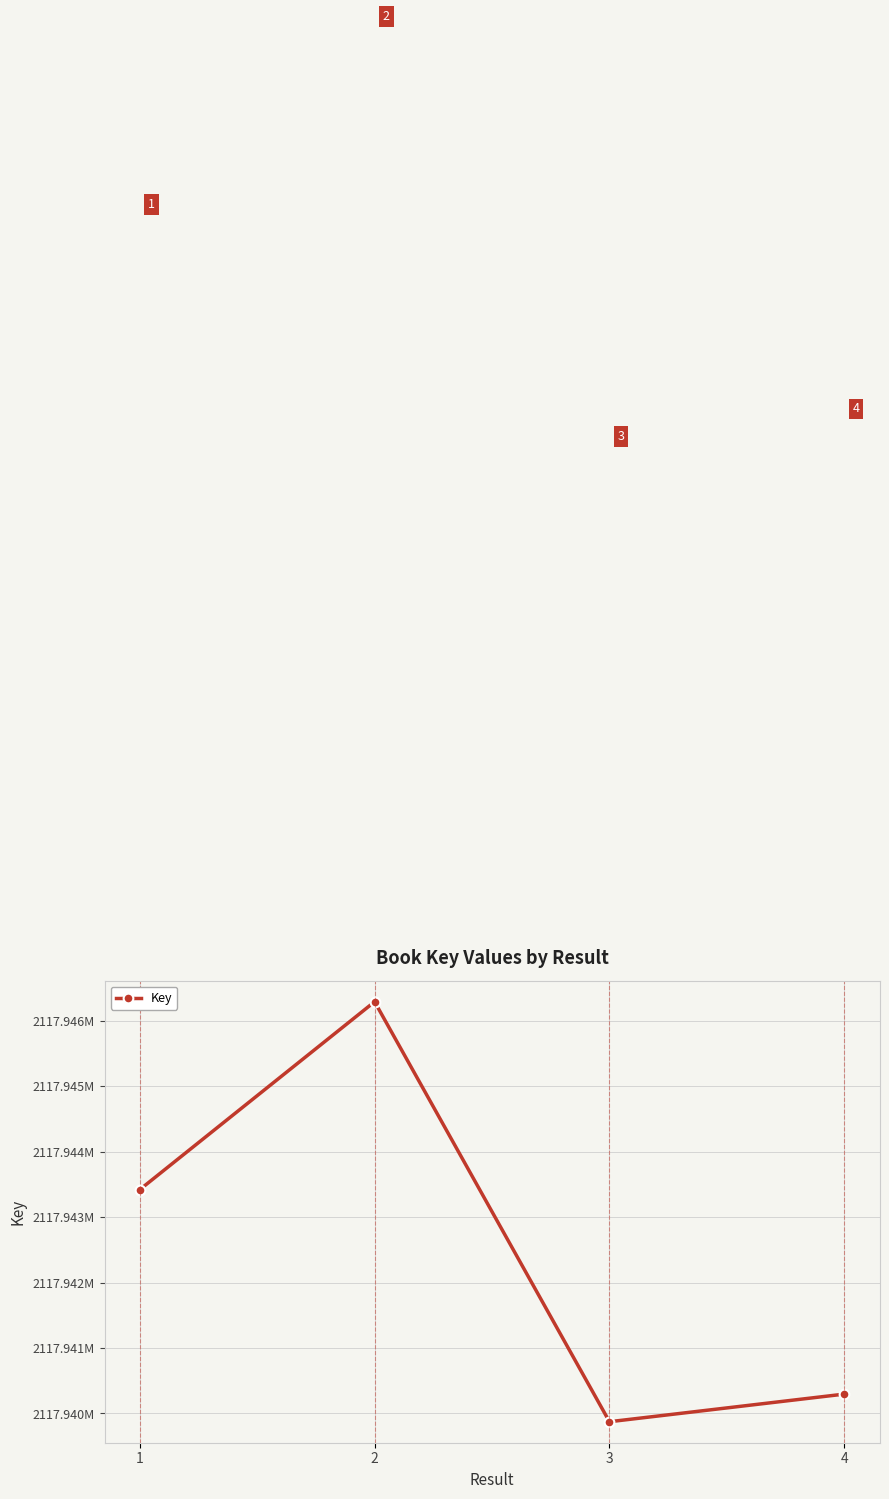

At which category does the data reach its first local peak?

2